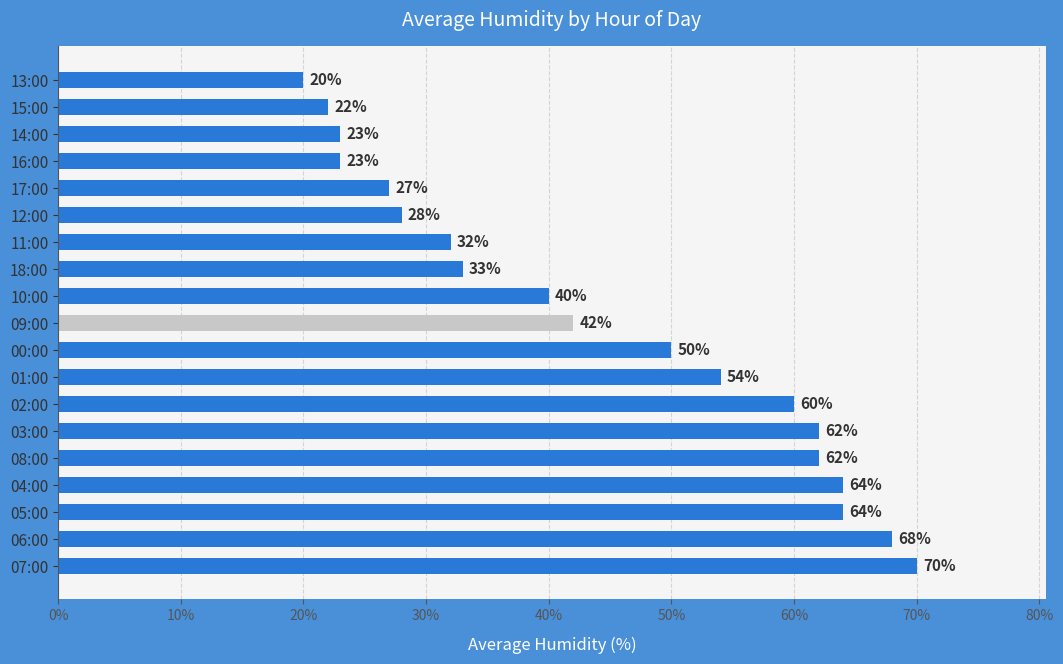

Reading top to bottom, extract all data points from this chart.

13:00=20	15:00=22	14:00=23	16:00=23	17:00=27	12:00=28	11:00=32	18:00=33	10:00=40	09:00=42	00:00=50	01:00=54	02:00=60	03:00=62	08:00=62	04:00=64	05:00=64	06:00=68	07:00=70